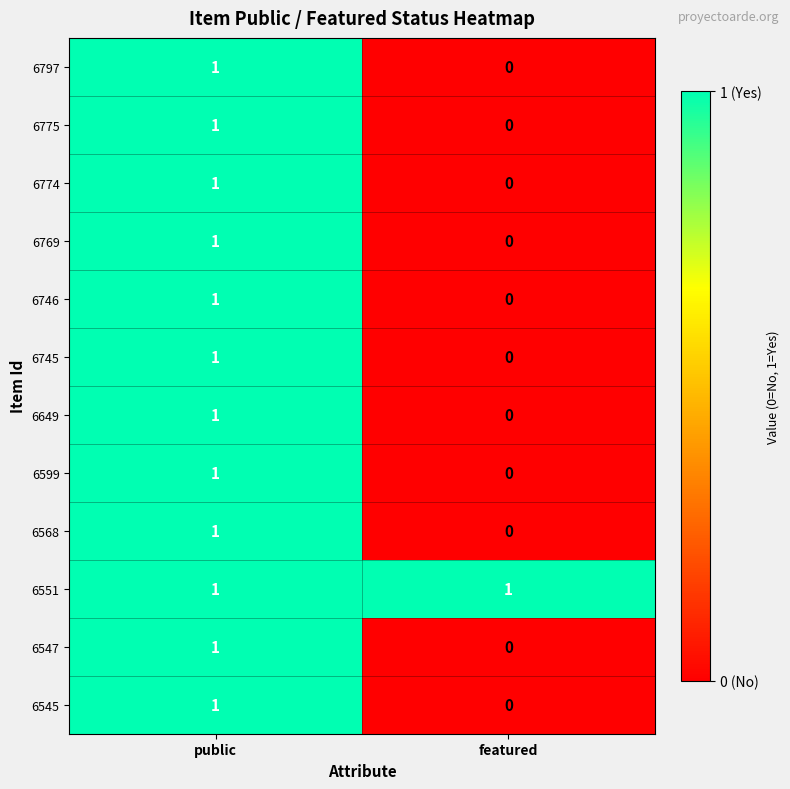

Where is 6774 nearest to the value 0?

featured